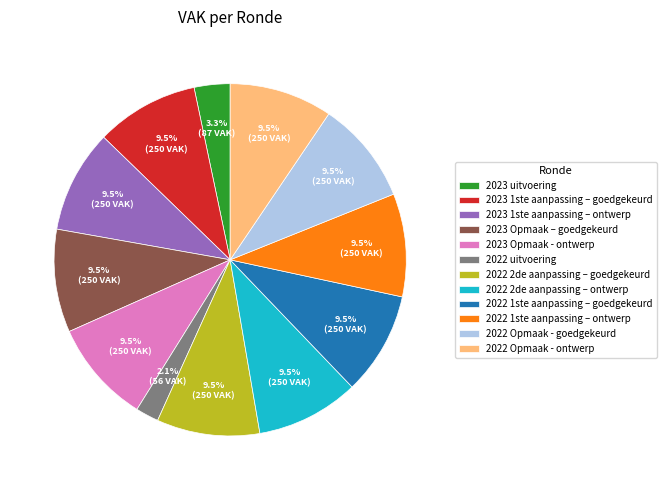

Does 2023 Opmaak – goedgekeurd represent more than half of the total?

No